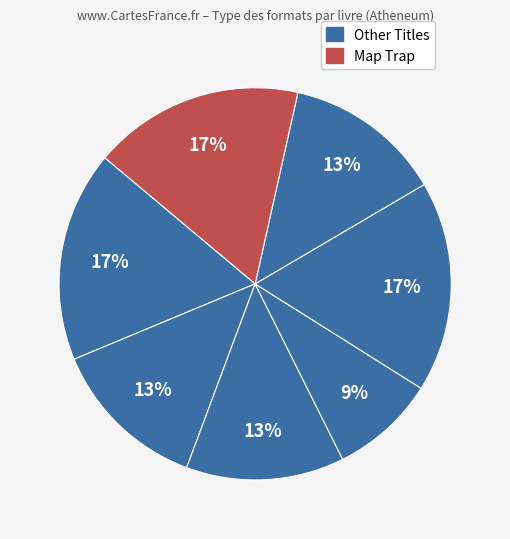

How many segments does this pie chart have?

7